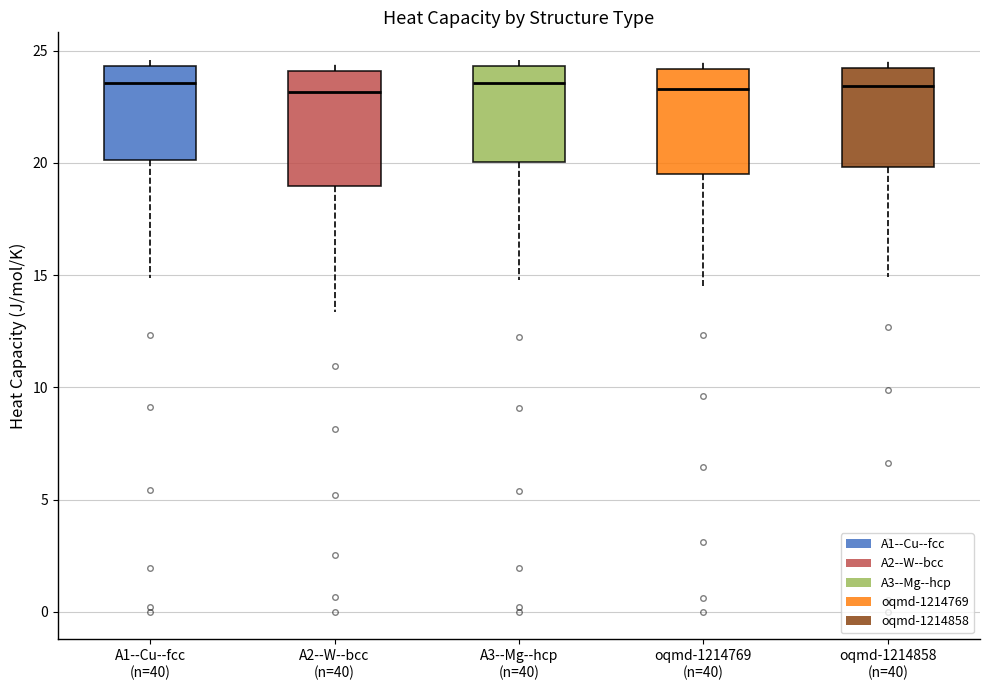

Where does the median line of the box for oqmd-1214769 (n=40) sit on the y-axis? The values are not printed on the chart, so give them approximately, as read against the axis.

23.5